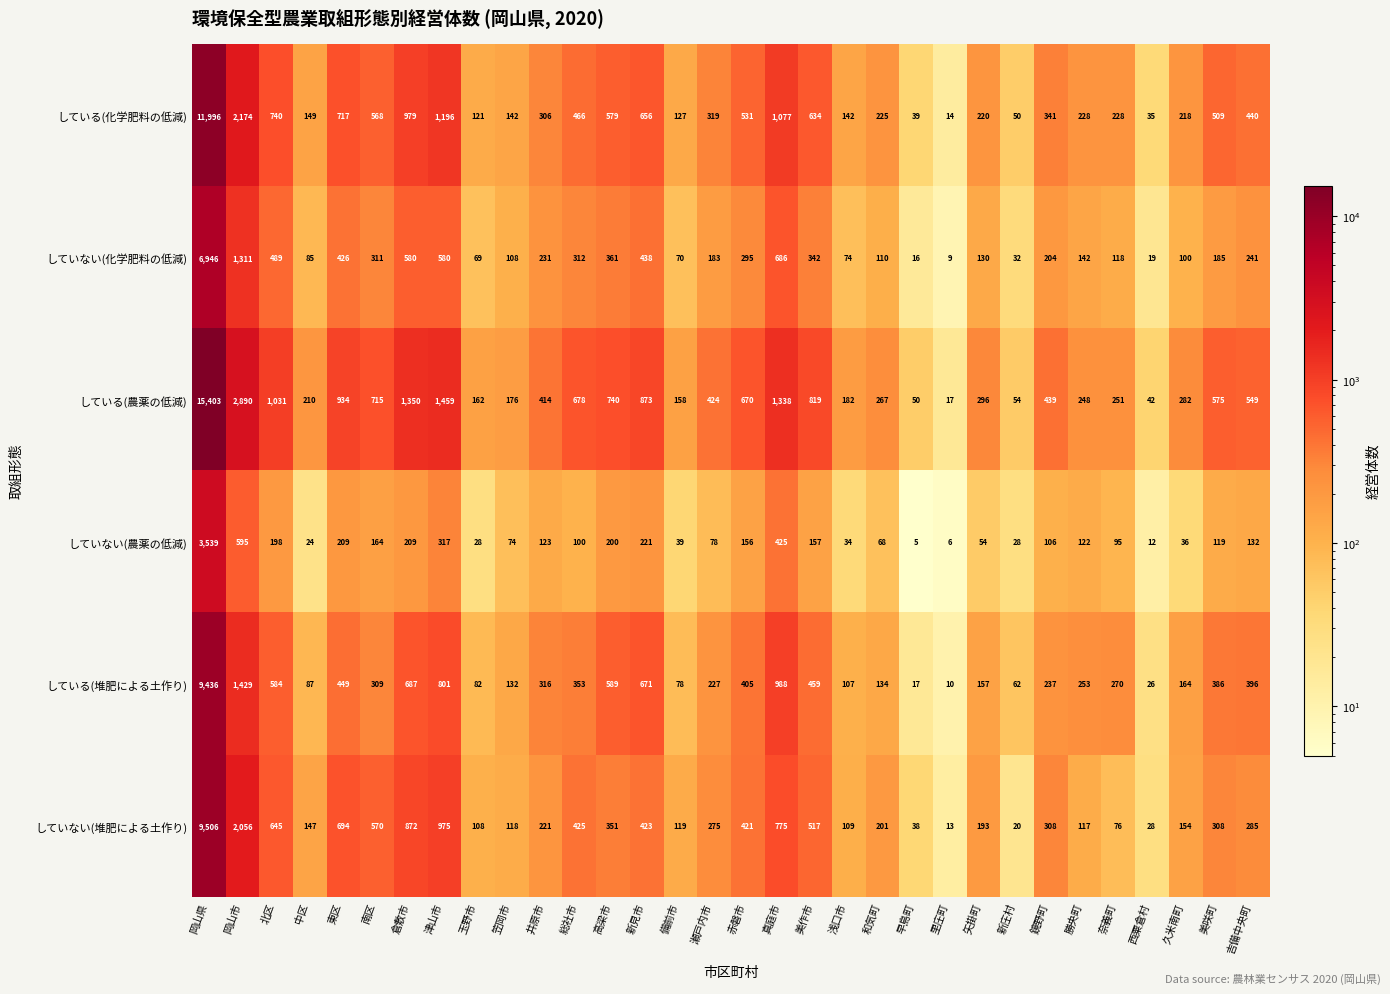

What is the difference between the している(農薬の低減) values at 赤磐市 and 玉野市?

508